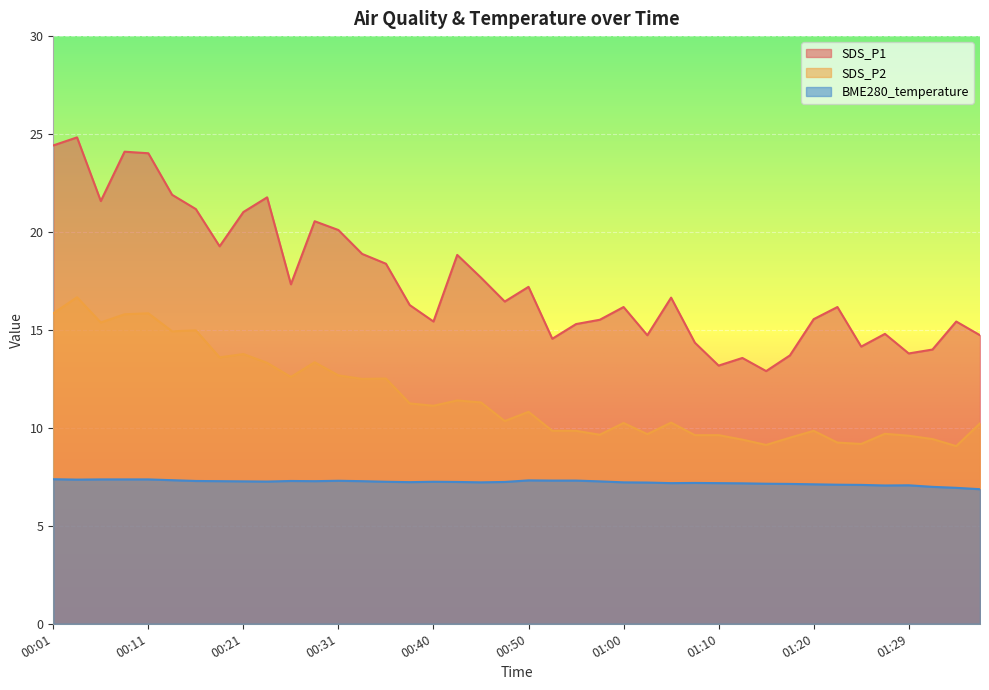

Which category has the highest value in the SDS_P1 series?

00:04